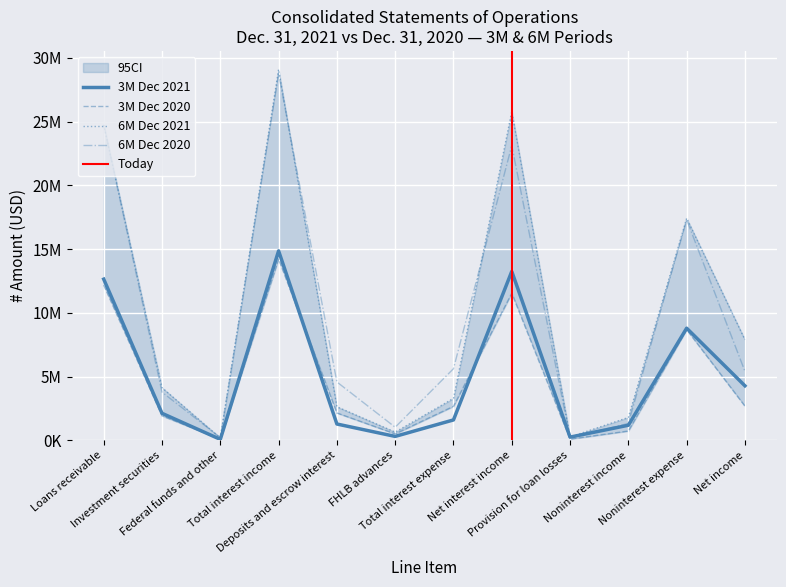

Is the value of 3M Dec 2020 at Net income greater than the value of 6M Dec 2020 at Net income?

No